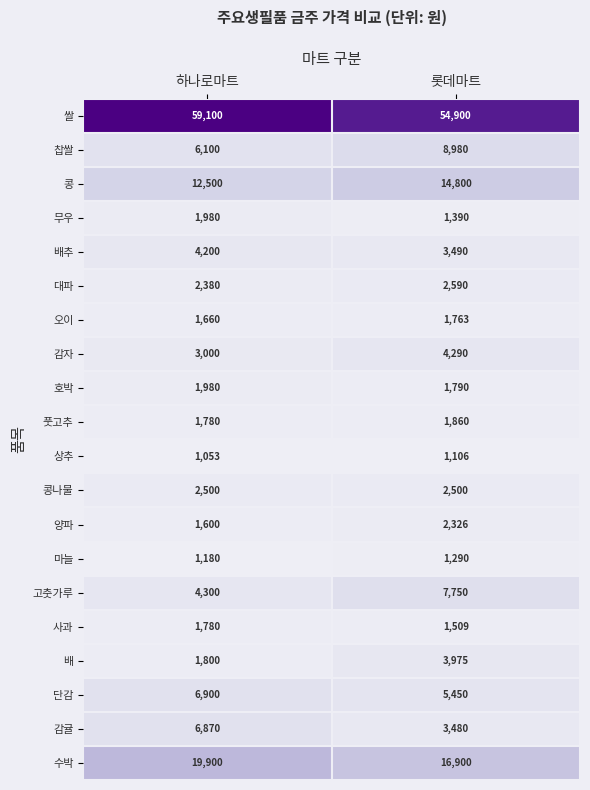

List the labels in order of 상추 value, smallest first.

하나로마트, 롯데마트